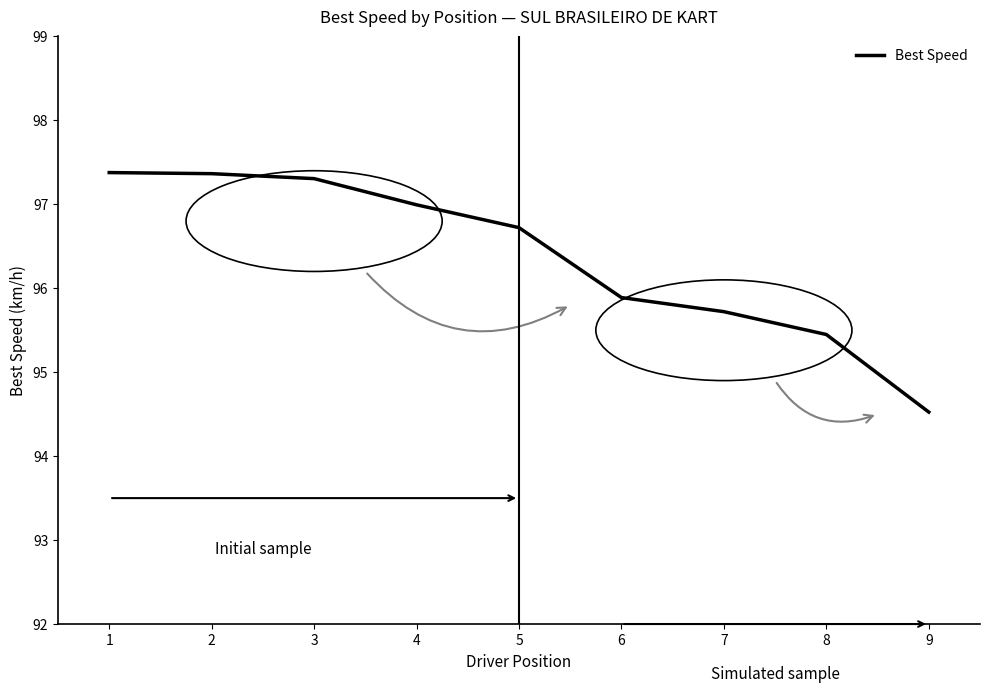

Is it true that the value at 3 is 24.0?

False